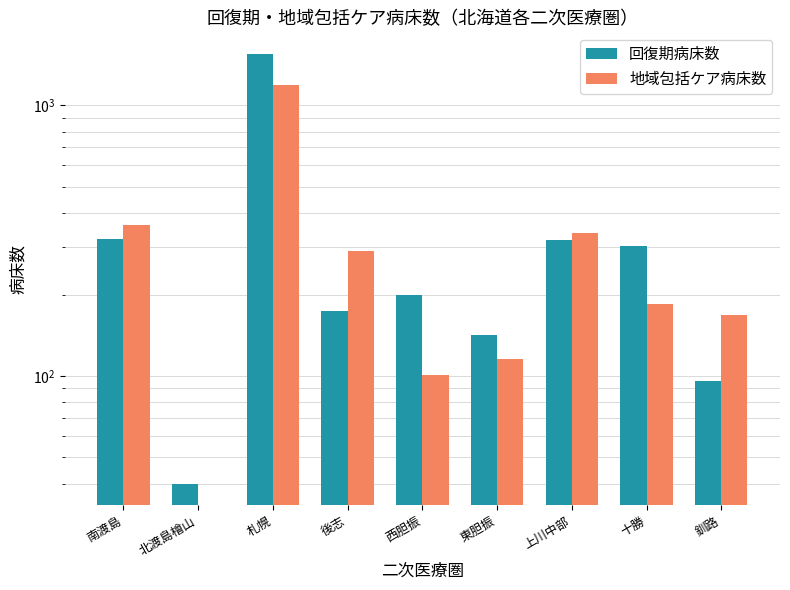

At which label does 回復期病床数 first exceed 199?

南渡島